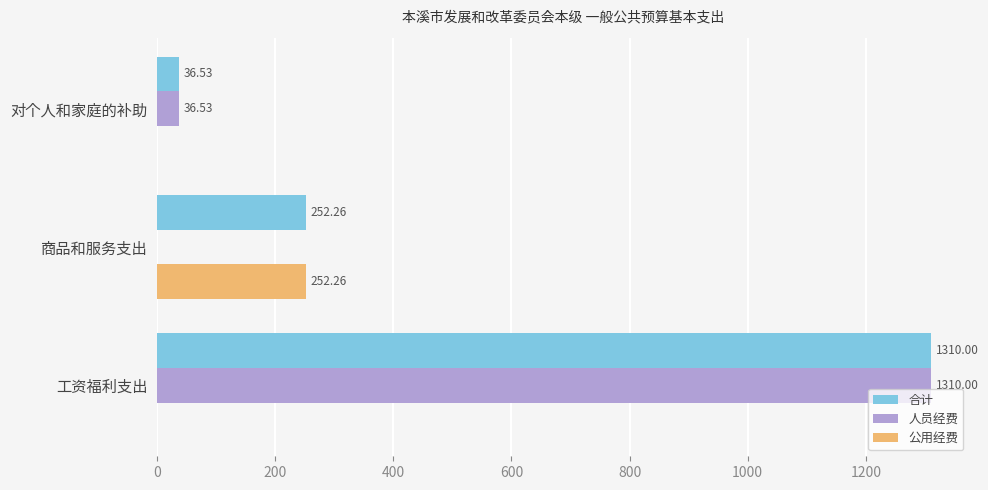

At which label does 人员经费 reach its peak?

工资福利支出